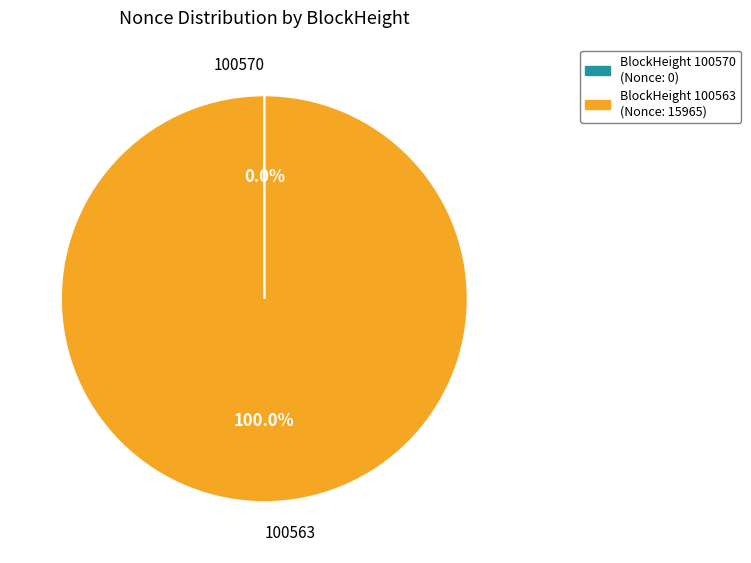

Does any single category account for the majority?

Yes